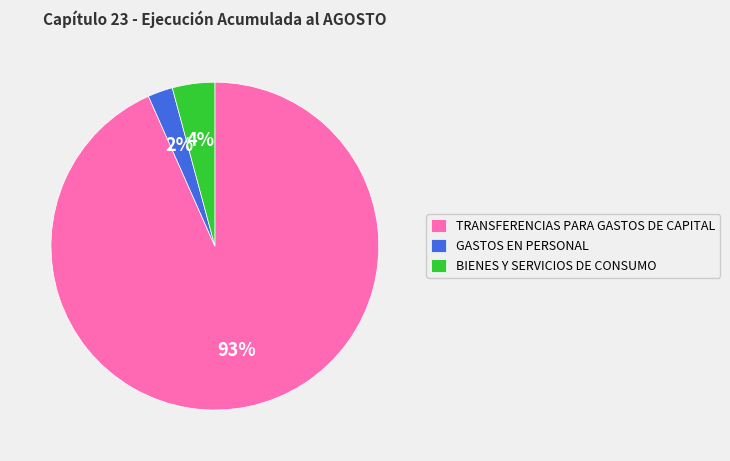

Which slice is the smallest?

GASTOS EN PERSONAL